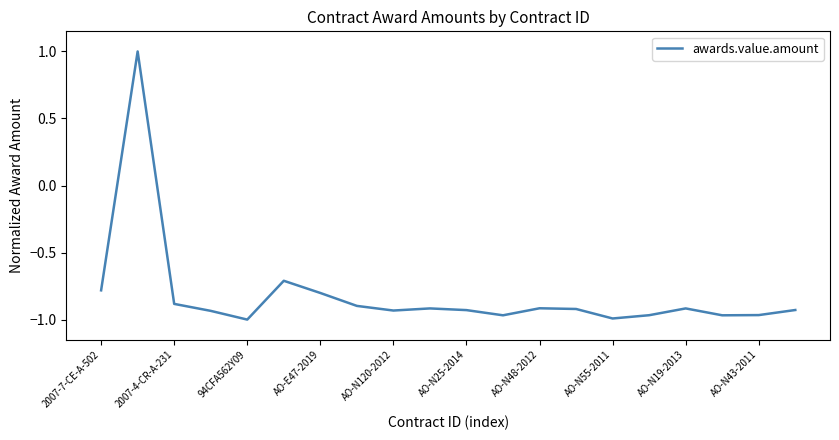

What is the greatest value displayed?

1.0